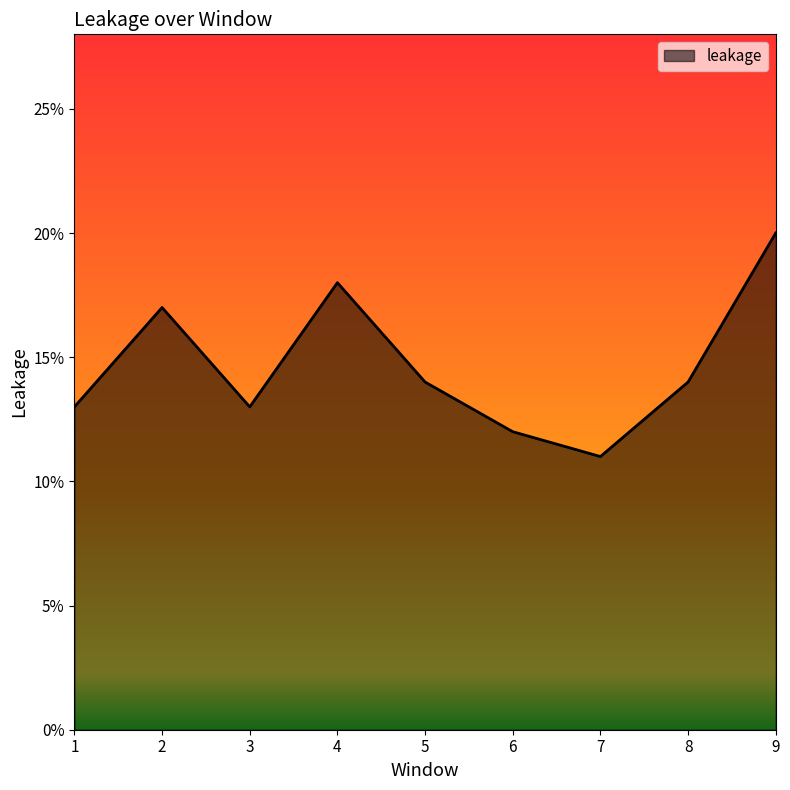

Does the chart display data point markers on the line(s)?

No